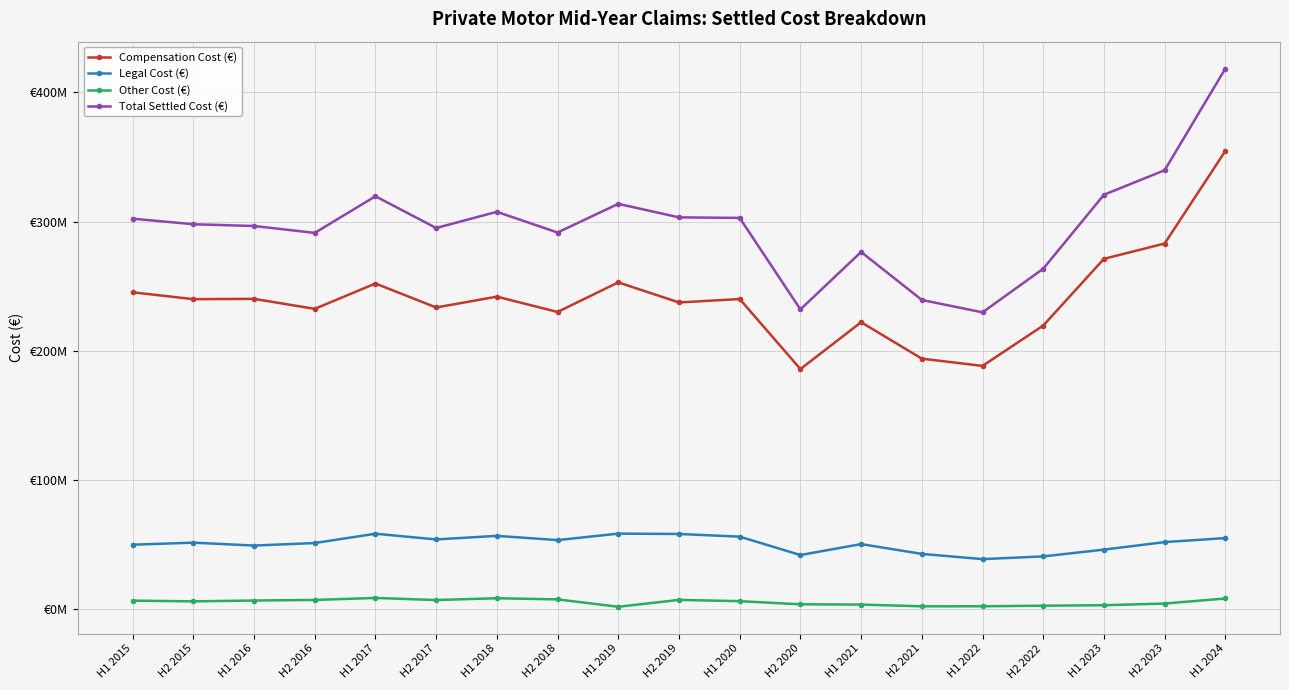

True or false: Total Settled Cost (€) and Other Cost (€) cross at least once.

False